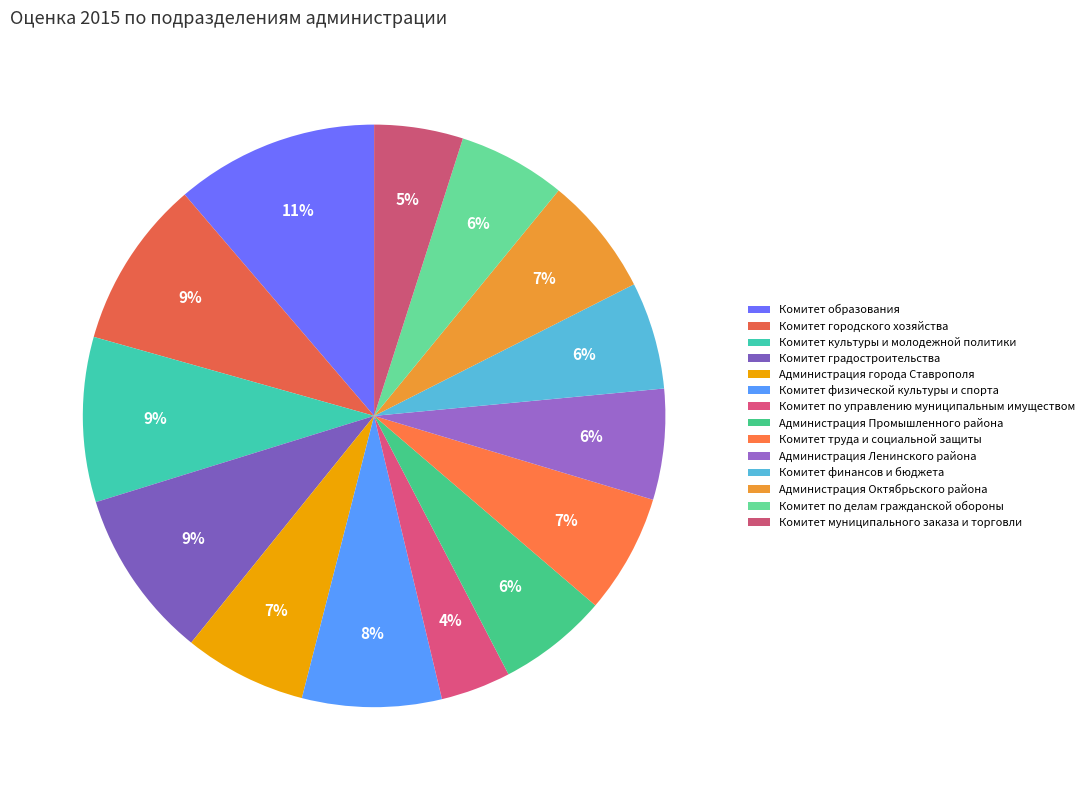

Count the number of slices in the pie.

14